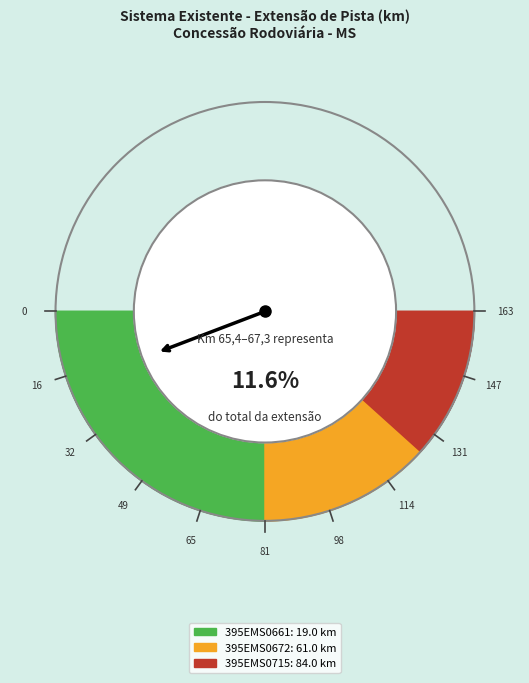

True or false: 395EMS0715 - Km 71,7 até Km 73,1 accounts for 51% of the total.

True